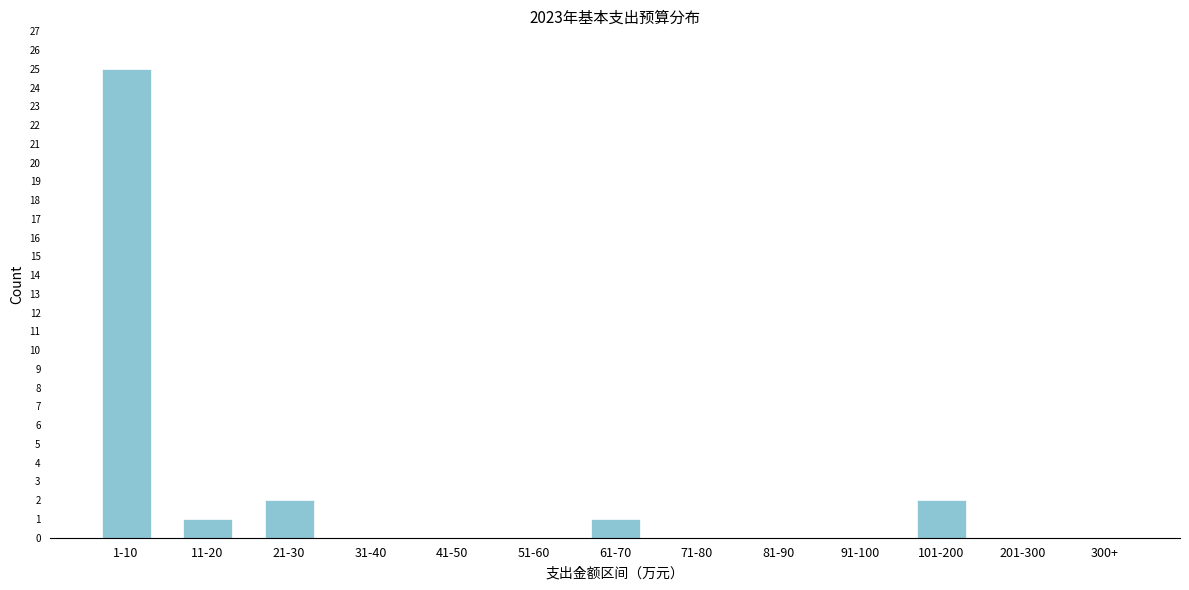

Reading left to right, extract all data points from this chart.

1-10=25	11-20=1	21-30=2	31-40=0	41-50=0	51-60=0	61-70=1	71-80=0	81-90=0	91-100=0	101-200=2	201-300=0	300+=0